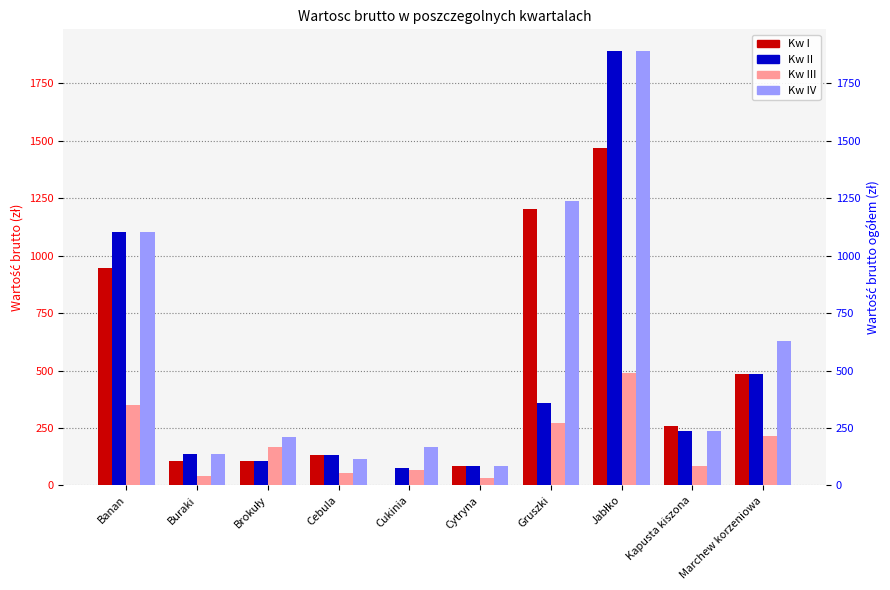

How many series are shown in this chart?

4